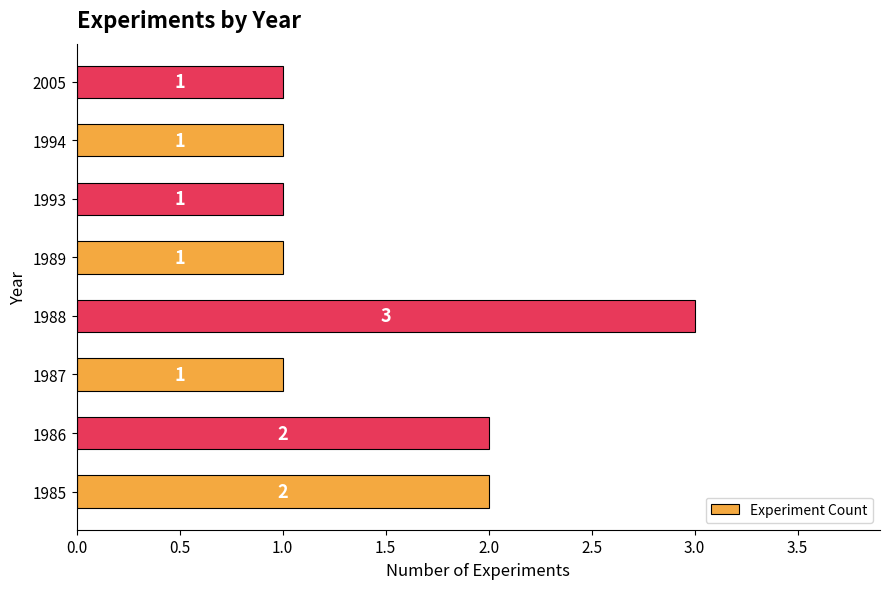

Which label corresponds to the largest value in the chart?

1988